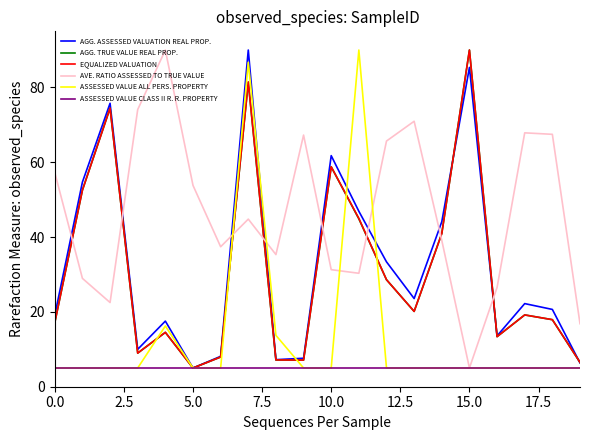

Which series ends up on top after the final intersection of AVE. RATIO ASSESSED TO TRUE VALUE and AGG. ASSESSED VALUATION REAL PROP.?

AVE. RATIO ASSESSED TO TRUE VALUE